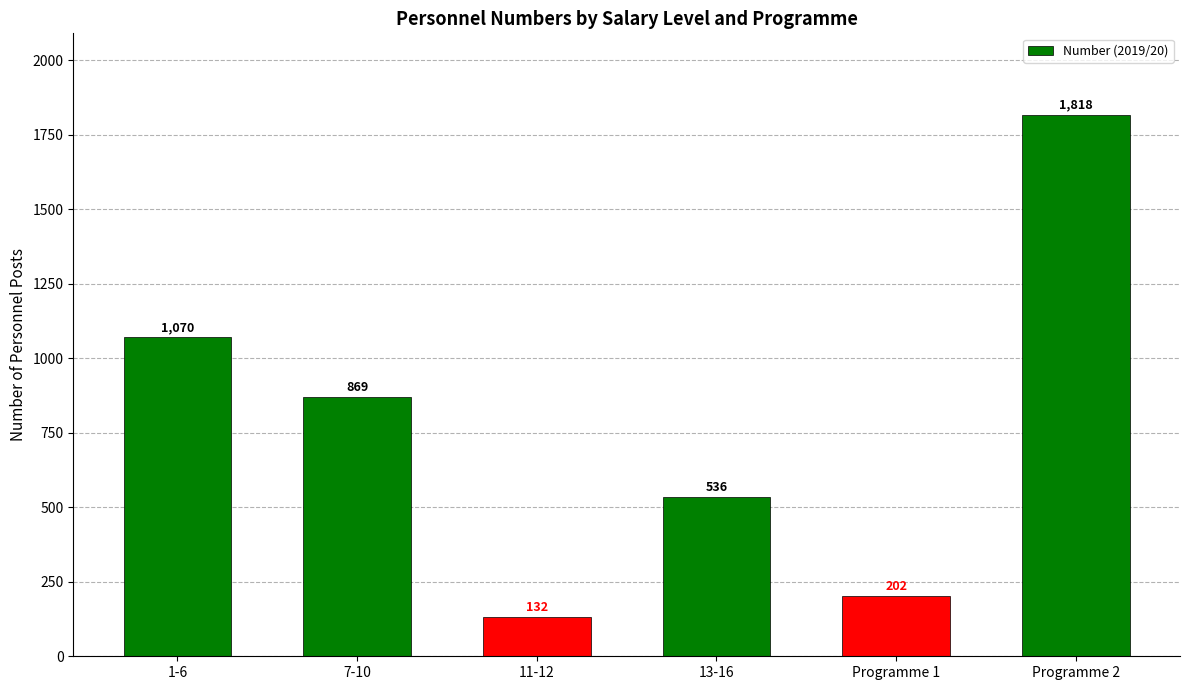

Rank the categories by value from highest to lowest.

Programme 2, 1-6, 7-10, 13-16, Programme 1, 11-12